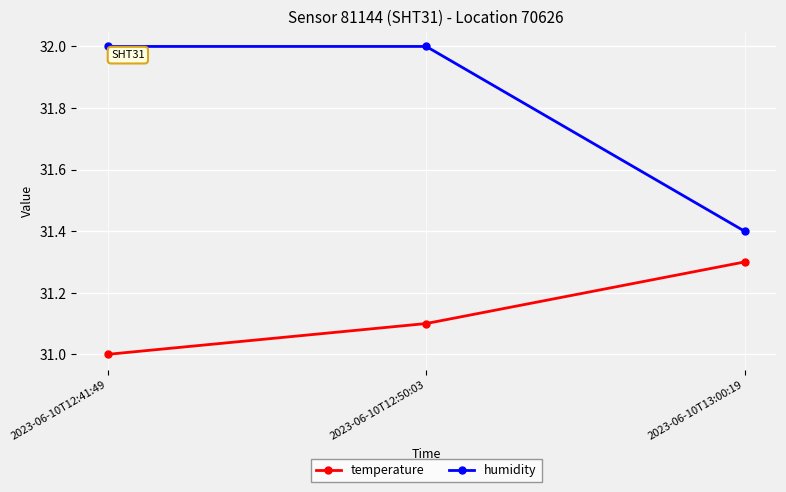

What value does the temperature series have at 2023-06-10T12:41:49?

31.0